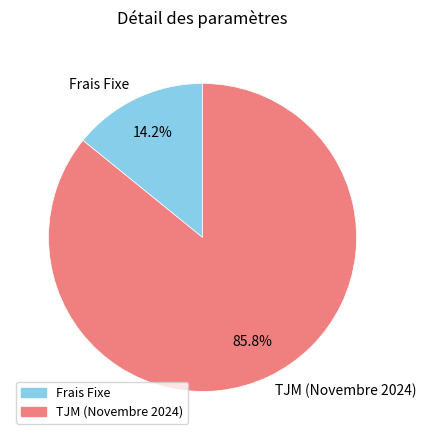

Is the sum of TJM (Novembre 2024) and Frais Fixe greater than half?

Yes